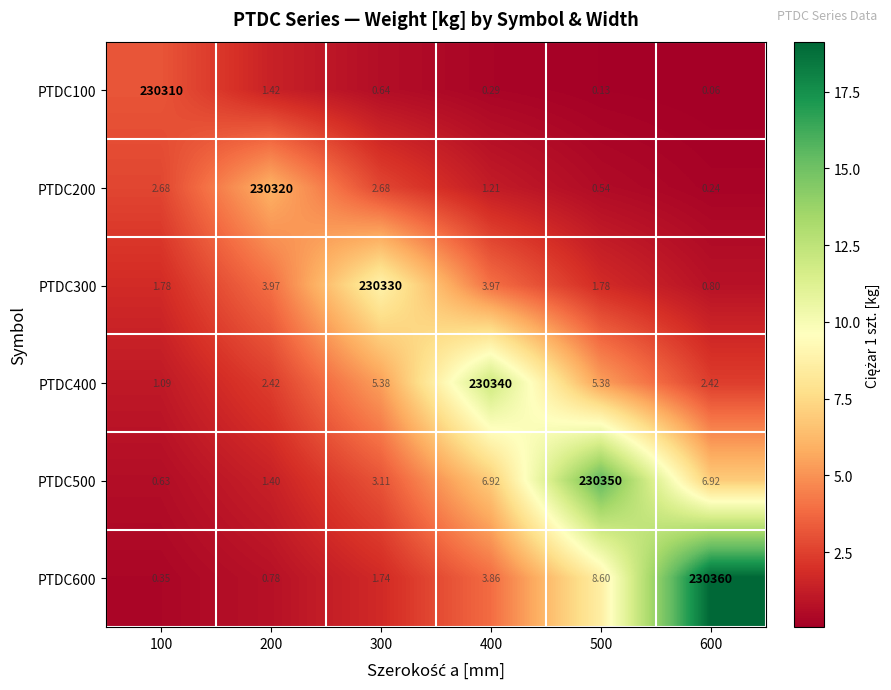

Is the value of PTDC300 at 400 greater than the value of PTDC600 at 400?

Yes